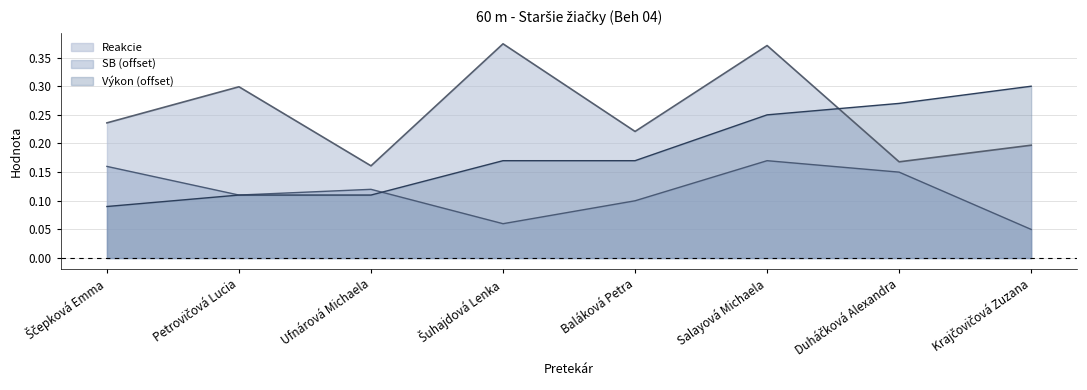

Is the value of SB at Salayová Michaela greater than the value of Výkon at Ščepková Emma?

Yes